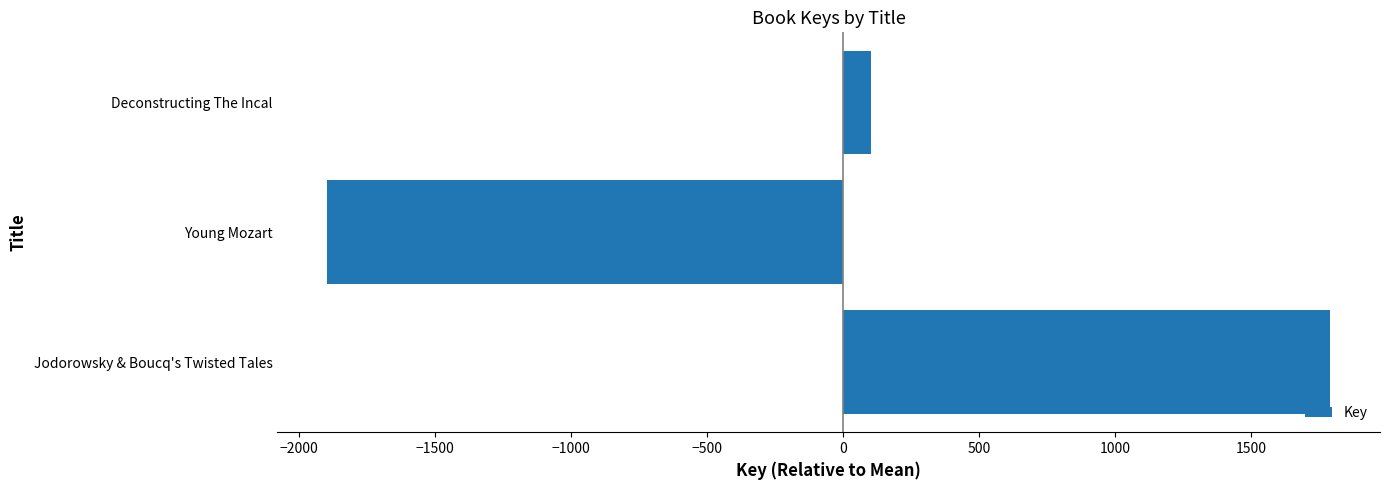

Reading bottom to top, list all the values displayed in this chart.

Jodorowsky & Boucq's Twisted Tales=1790.3	Young Mozart=-1894.7	Deconstructing The Incal=104.3